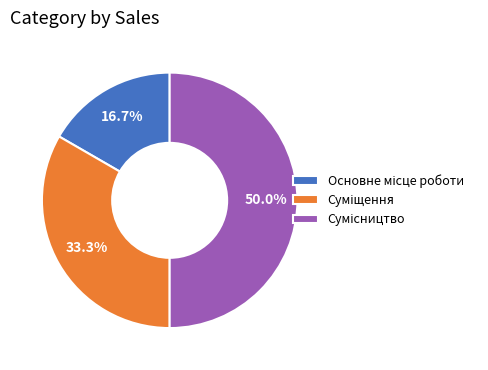

How many segments does this pie chart have?

3